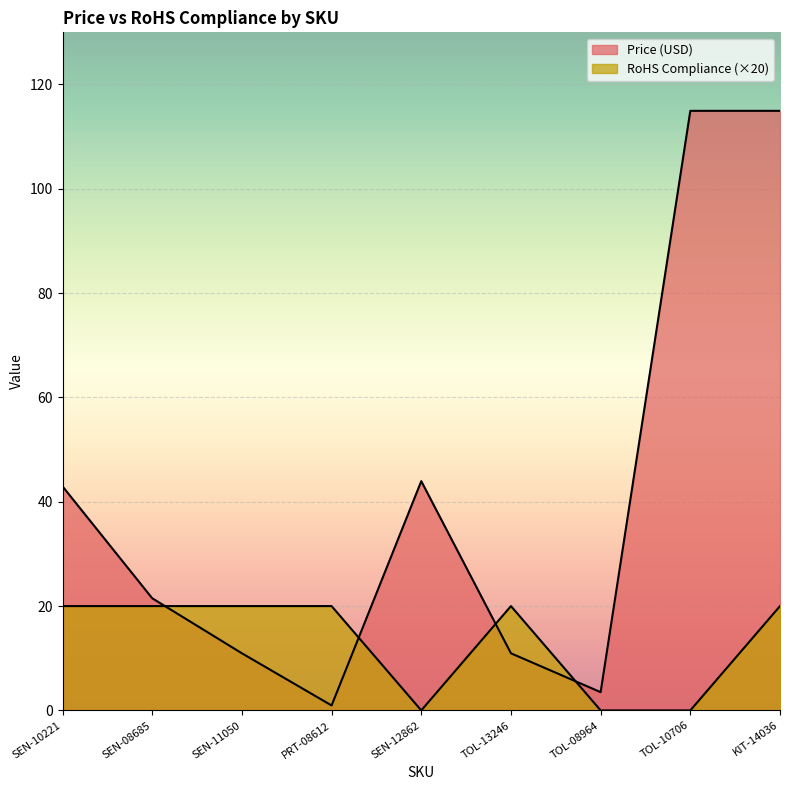

Does the chart display data point markers on the line(s)?

No